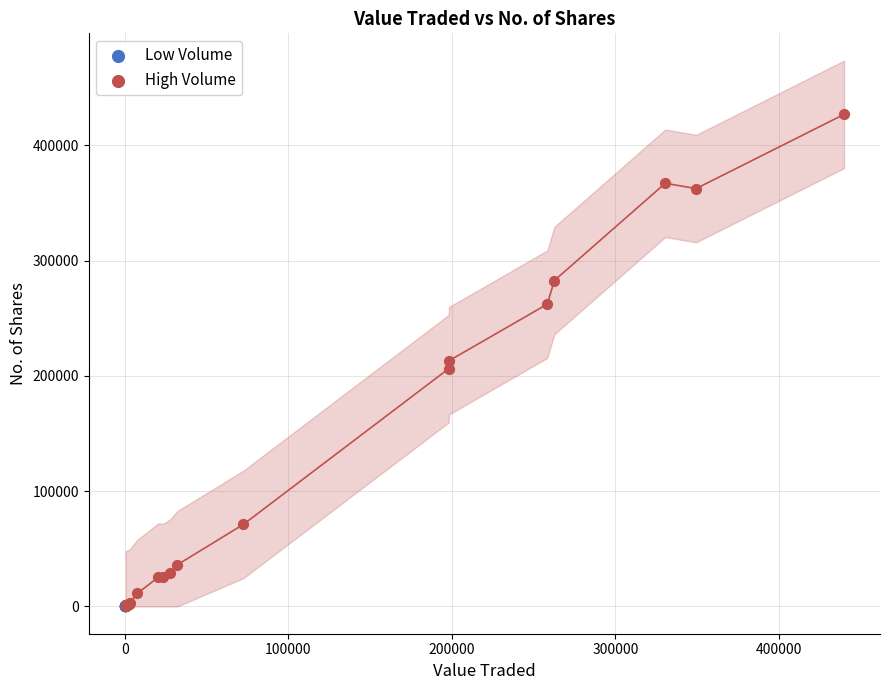

Which series has the widest spread of Y values?

High Volume